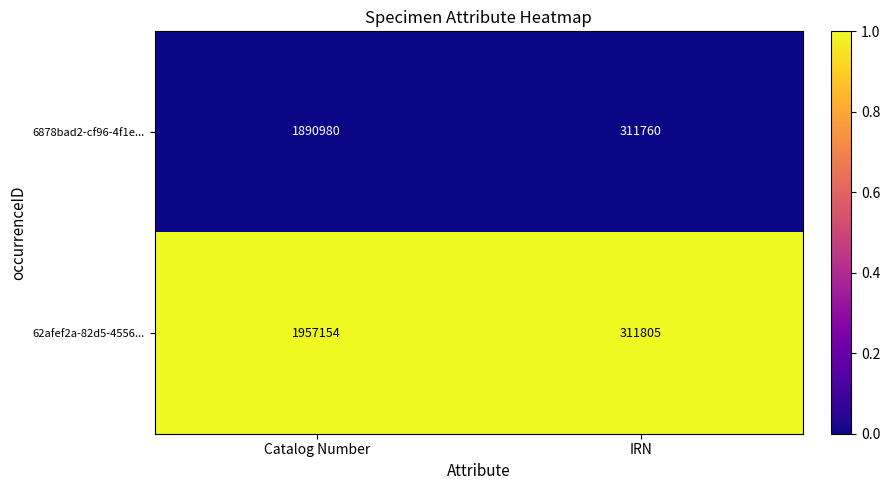

What is the total value across all series at IRN?

623565